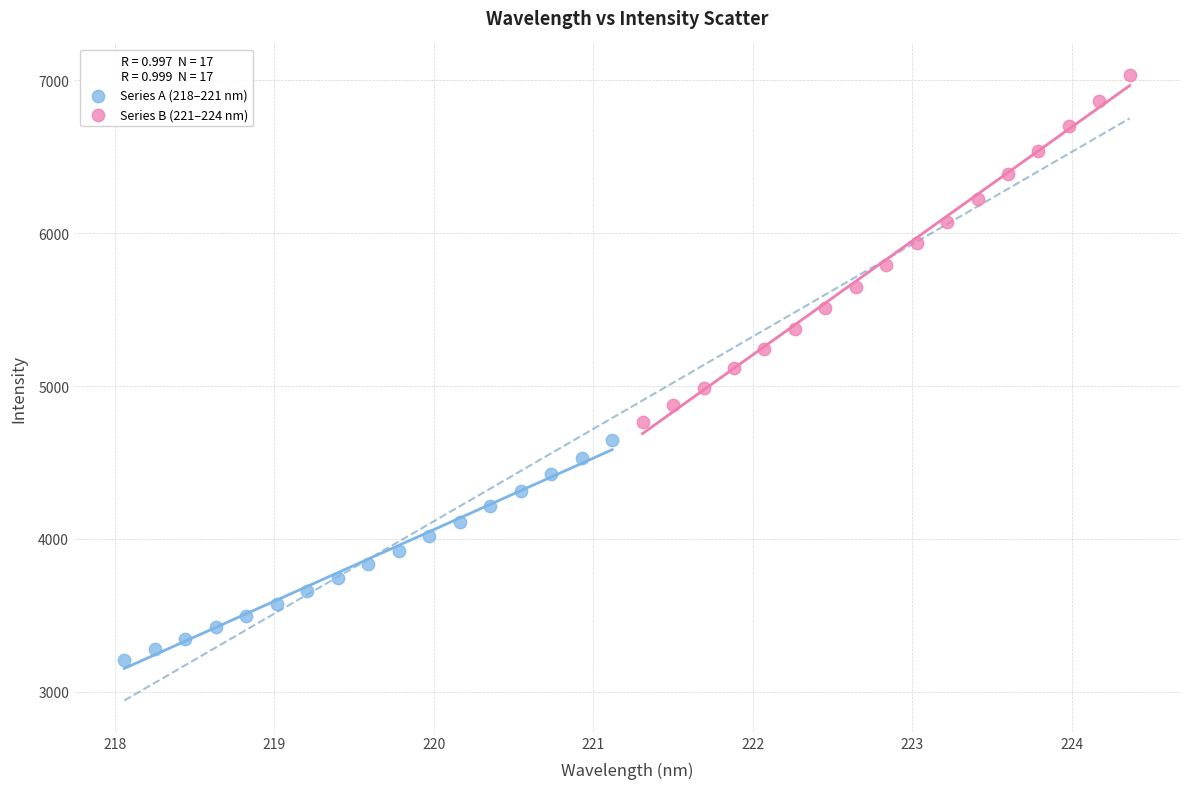

Which series contains the highest Y value?

Series B (221–224 nm)